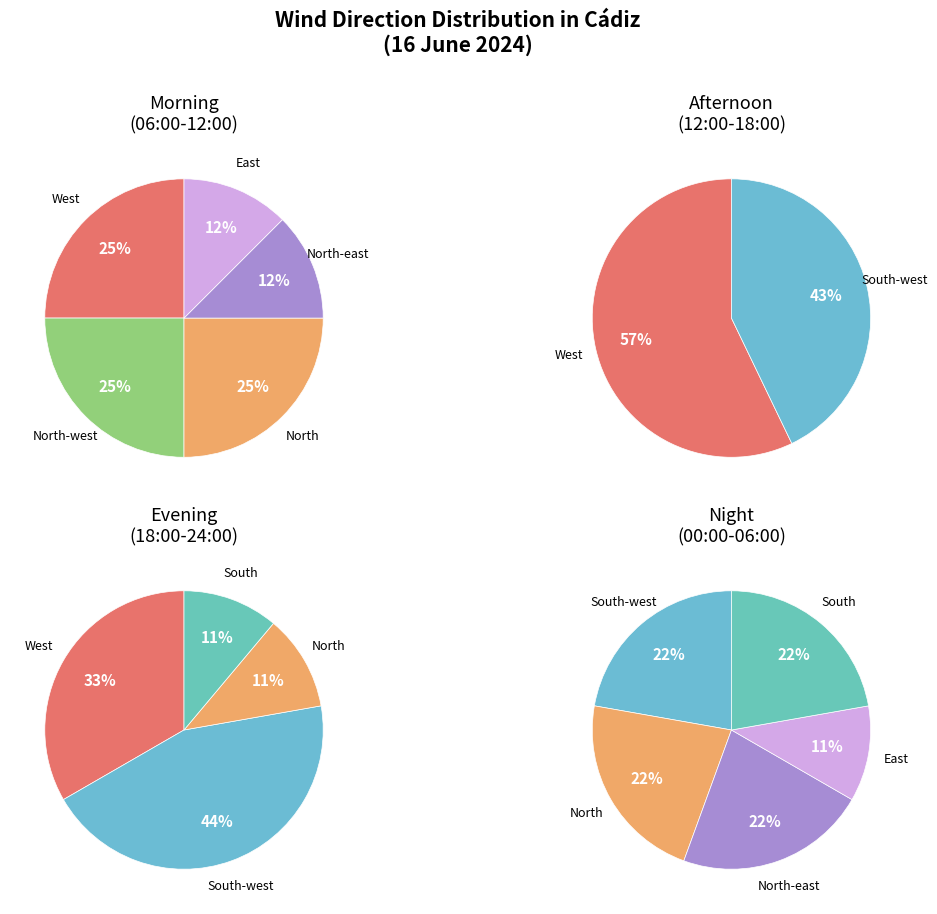

Rank the categories by value from lowest to highest.

East, North-east, South, North-west, North, West, South-west